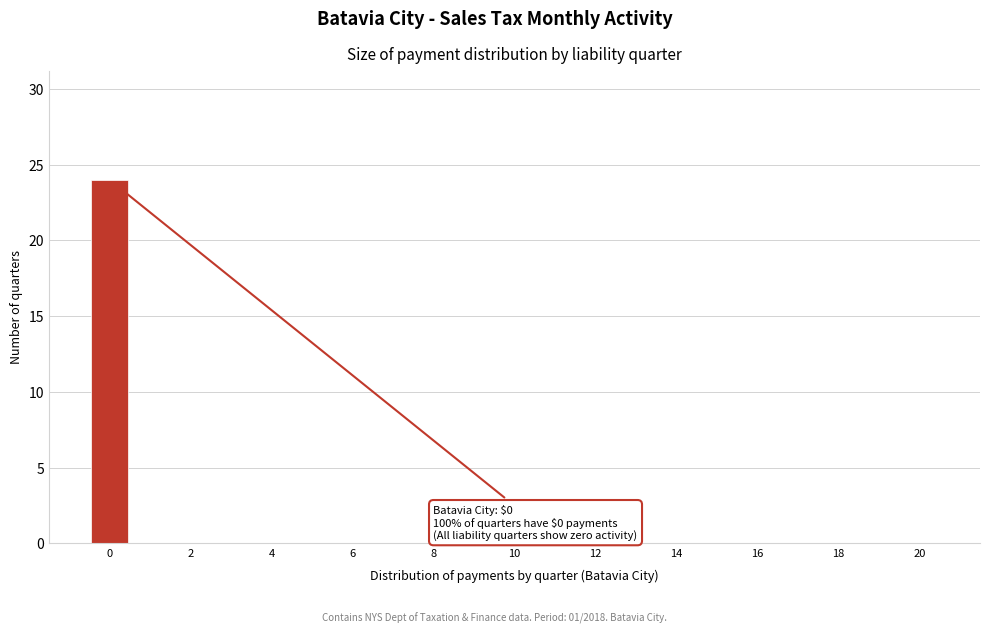

Which range on the x-axis has the tallest bar?

-0.5 to 0.5